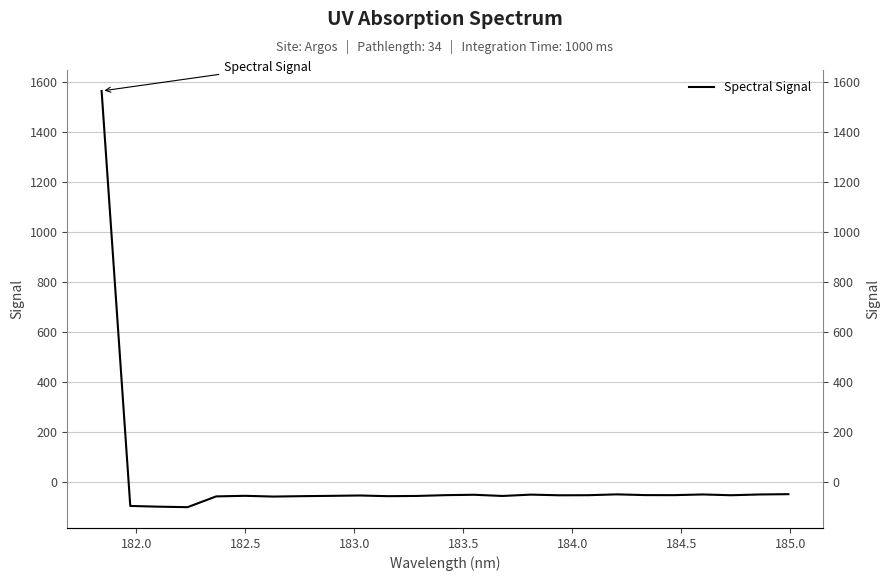

What is the maximum value shown in the chart?

1563.5